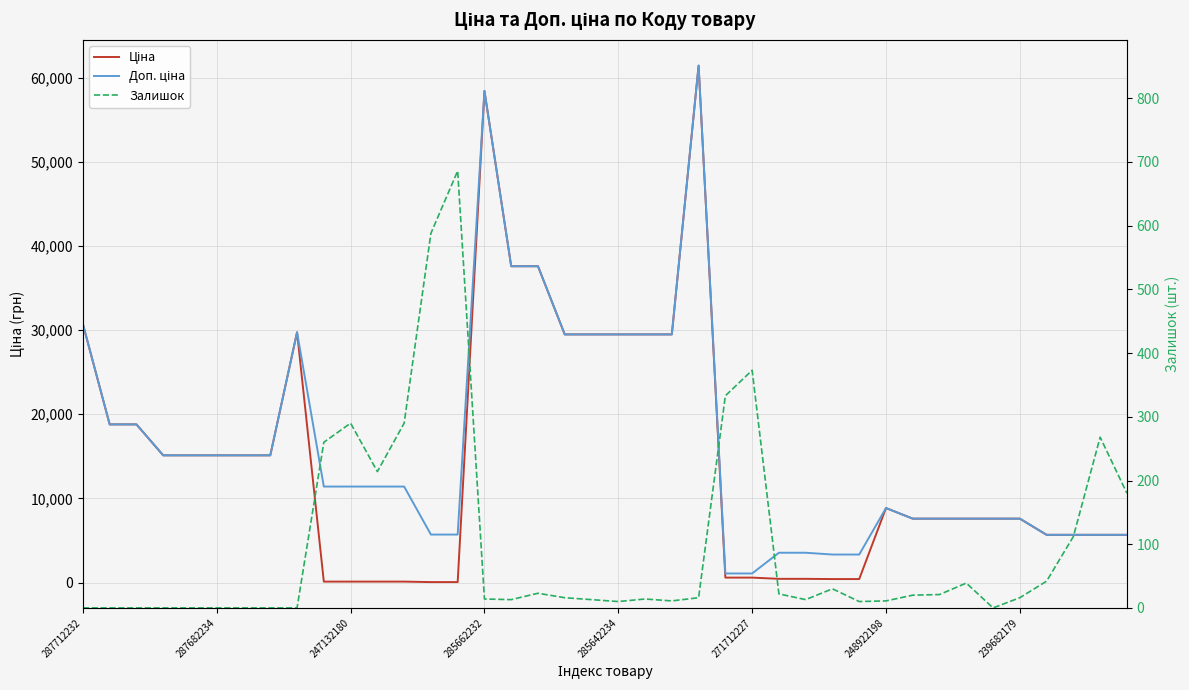

Reading right to left, list all the values displayed in this chart.

Ціна: 5673.8	5673.8	5673.8	5673.8	7596.5	7596.5	7596.5	7596.5	7596.5	8856.7	416.6	416.6	443.1	443.1	589.9	589.9	61434.3	29491.5	29491.5	29491.5	29491.5	29491.5	37593.6	37593.6	58426.5	57.0	57.0	114.1	114.1	114.1	114.1	29747.2	15120.0	15120.0	15120.0	15120.0	15120.0	18796.8	18796.8	30717.1
Доп. ціна: 5673.8	5673.8	5673.8	5673.8	7596.5	7596.5	7596.5	7596.5	7596.5	8856.7	3332.5	3332.5	3545.0	3545.0	1081.7	1081.7	61434.3	29491.5	29491.5	29491.5	29491.5	29491.5	37593.6	37593.6	58426.5	5705.0	5705.0	11410.0	11410.0	11410.0	11410.0	29747.2	15120.0	15120.0	15120.0	15120.0	15120.0	18796.8	18796.8	30717.1
Залишок: 180.0	268.0	112.0	42.0	16.0	0.0	39.0	21.0	20.0	11.0	10.0	30.0	13.0	22.0	373.0	333.0	16.0	11.0	14.0	10.0	13.0	16.0	23.0	13.0	14.0	686.0	588.0	290.0	214.0	290.0	260.0	0.0	0.0	0.0	0.0	0.0	0.0	0.0	0.0	0.0